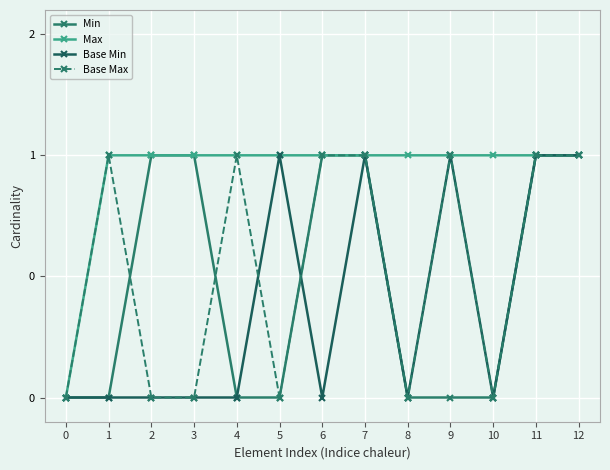

How many interior local valleys does the Base Min series have?

3